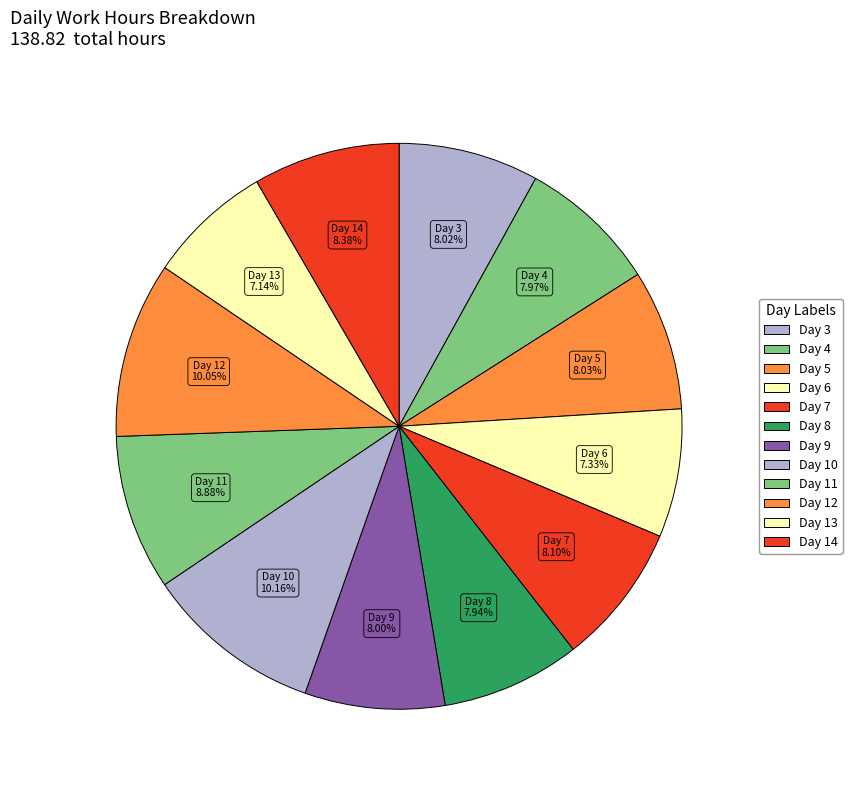

True or false: Day 6 accounts for 1% of the total.

False